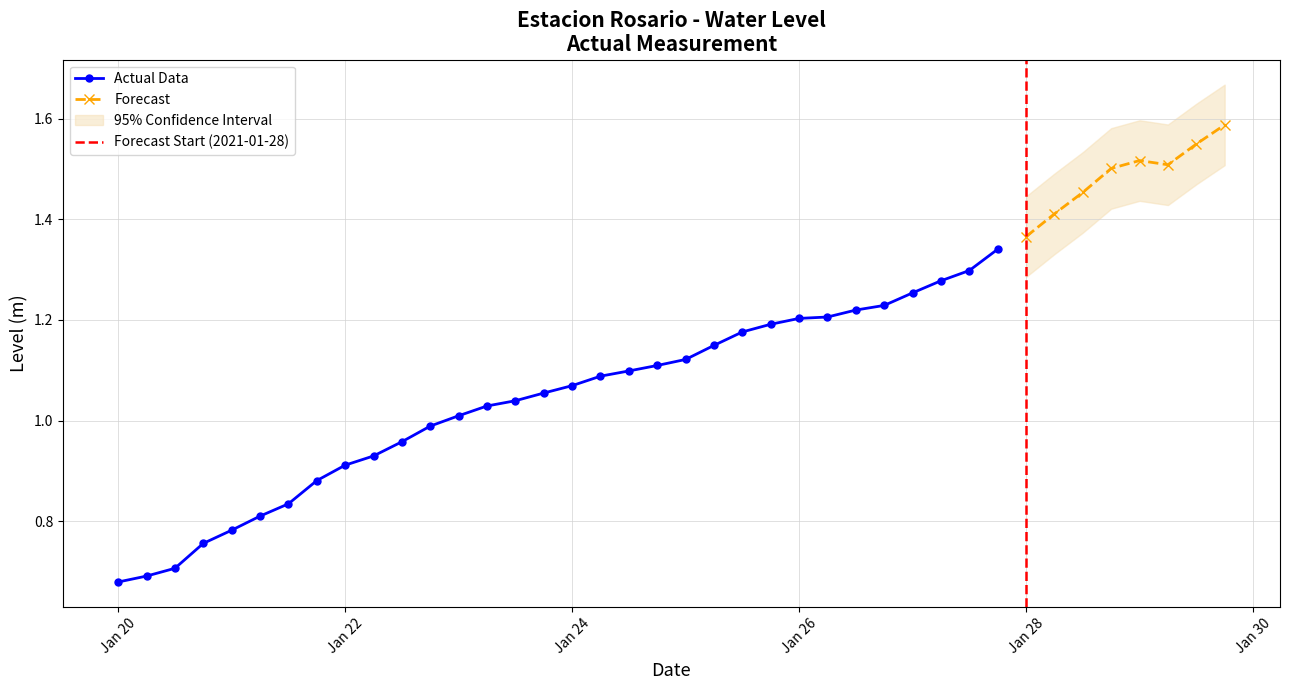

List the labels in order of value, smallest first.

2021-01-20 00:00:00, 2021-01-20 06:00:00, 2021-01-20 12:00:00, 2021-01-20 18:00:00, 2021-01-21 00:00:00, 2021-01-21 06:00:00, 2021-01-21 12:00:00, 2021-01-21 18:00:00, 2021-01-22 00:00:00, 2021-01-22 06:00:00, 2021-01-22 12:00:00, 2021-01-22 18:00:00, 2021-01-23 00:00:00, 2021-01-23 06:00:00, 2021-01-23 12:00:00, 2021-01-23 18:00:00, 2021-01-24 00:00:00, 2021-01-24 06:00:00, 2021-01-24 12:00:00, 2021-01-24 18:00:00, 2021-01-25 00:00:00, 2021-01-25 06:00:00, 2021-01-25 12:00:00, 2021-01-25 18:00:00, 2021-01-26 00:00:00, 2021-01-26 06:00:00, 2021-01-26 12:00:00, 2021-01-26 18:00:00, 2021-01-27 00:00:00, 2021-01-27 06:00:00, 2021-01-27 12:00:00, 2021-01-27 18:00:00, 2021-01-28 00:00:00, 2021-01-28 06:00:00, 2021-01-28 12:00:00, 2021-01-28 18:00:00, 2021-01-29 06:00:00, 2021-01-29 00:00:00, 2021-01-29 12:00:00, 2021-01-29 18:00:00